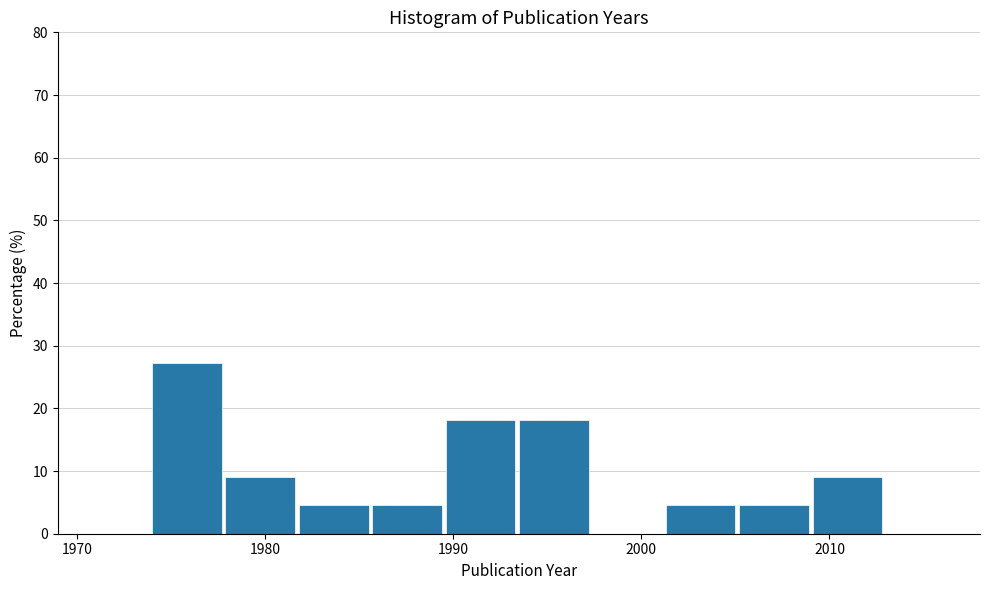

Around what value on the x-axis is the tallest bar? Give the approximate position of its centre, as read against the axis.

1976